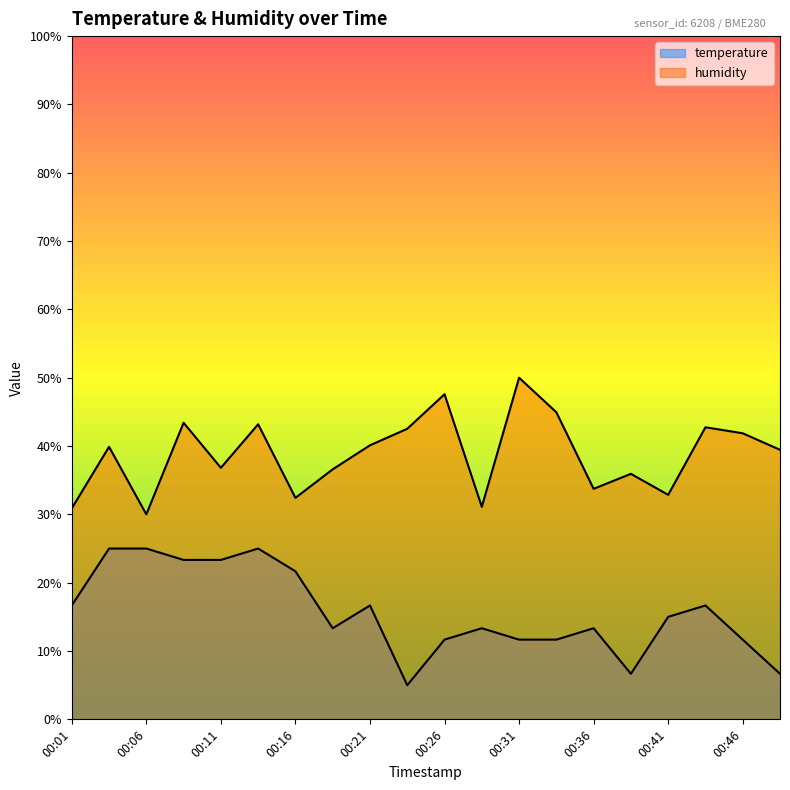

How many series are shown in this chart?

2